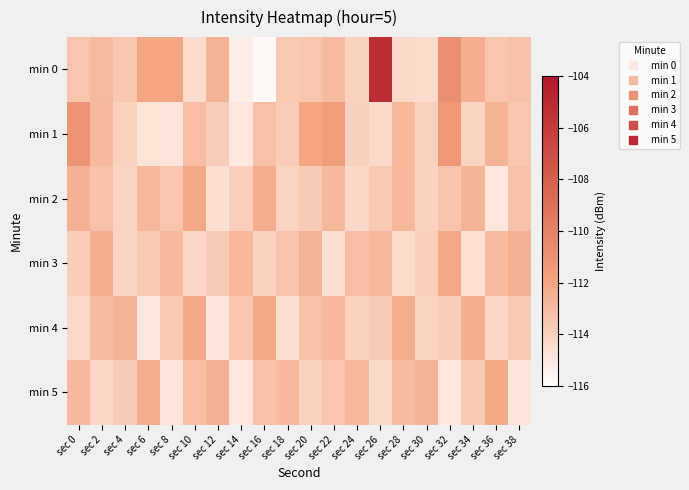

What is the total value across all series at sec 20?

-679.1